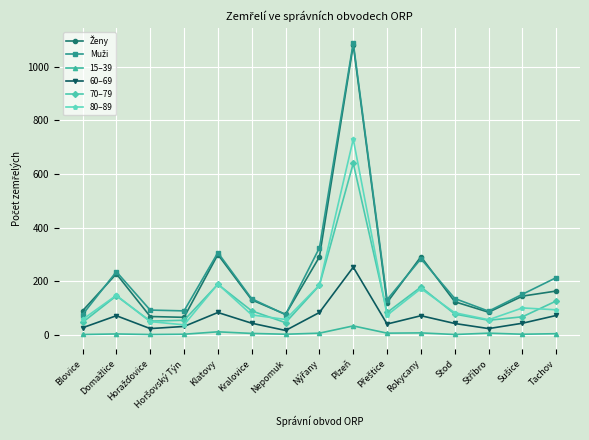

At which category is the sum across all series the highest?

Plzeň